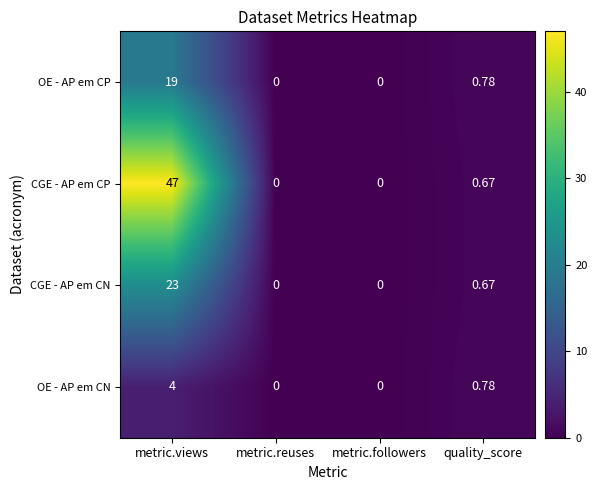

At which label is OE - AP em CP closest to 9?

quality_score